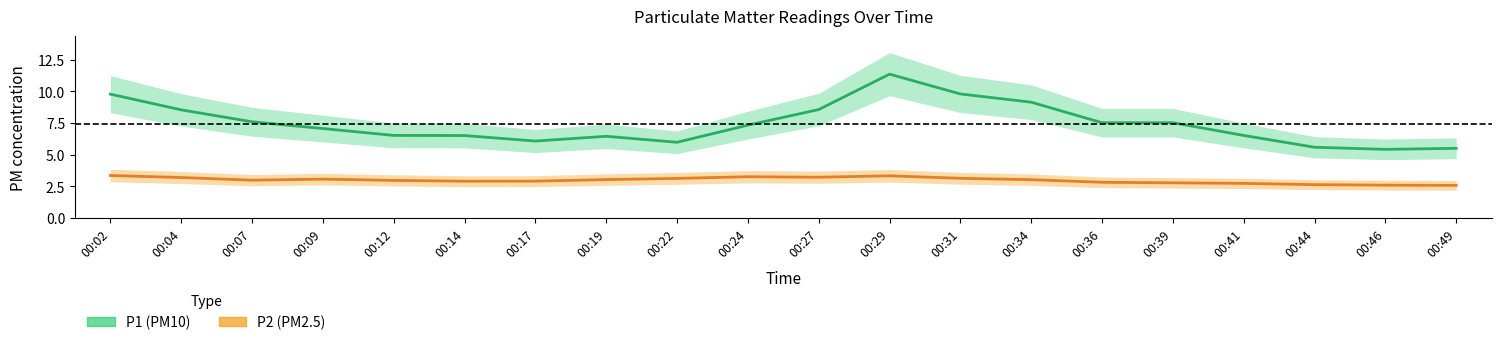

What value does the P2 series have at 00:24?

3.1